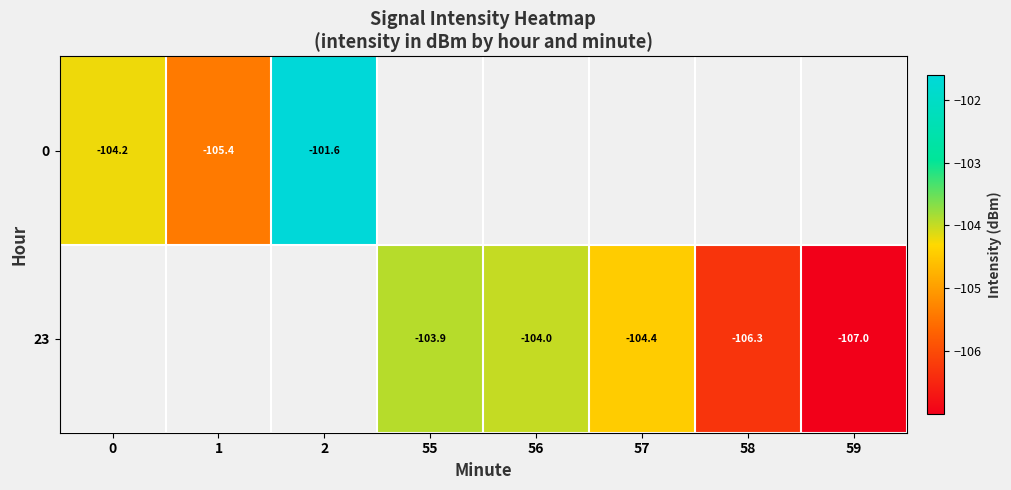

At how many categories does at least one series exceed -104?

3